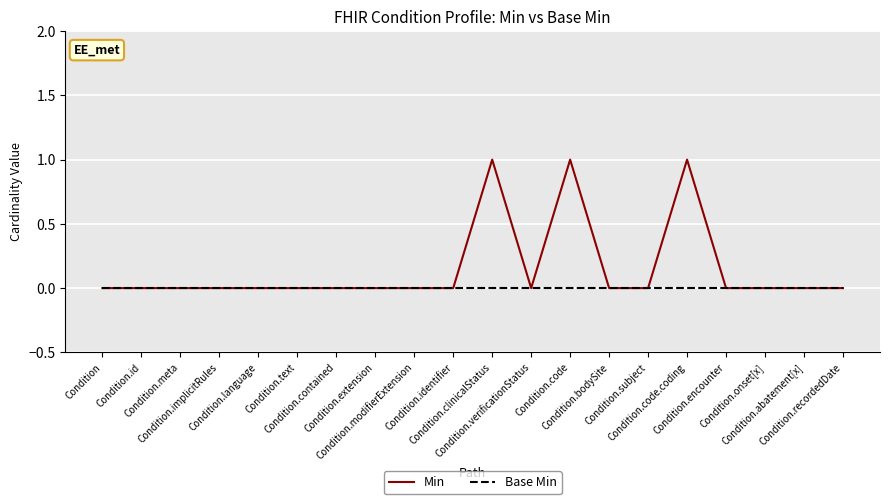

List the series in order of their overall mean, lowest first.

Base Min, Min